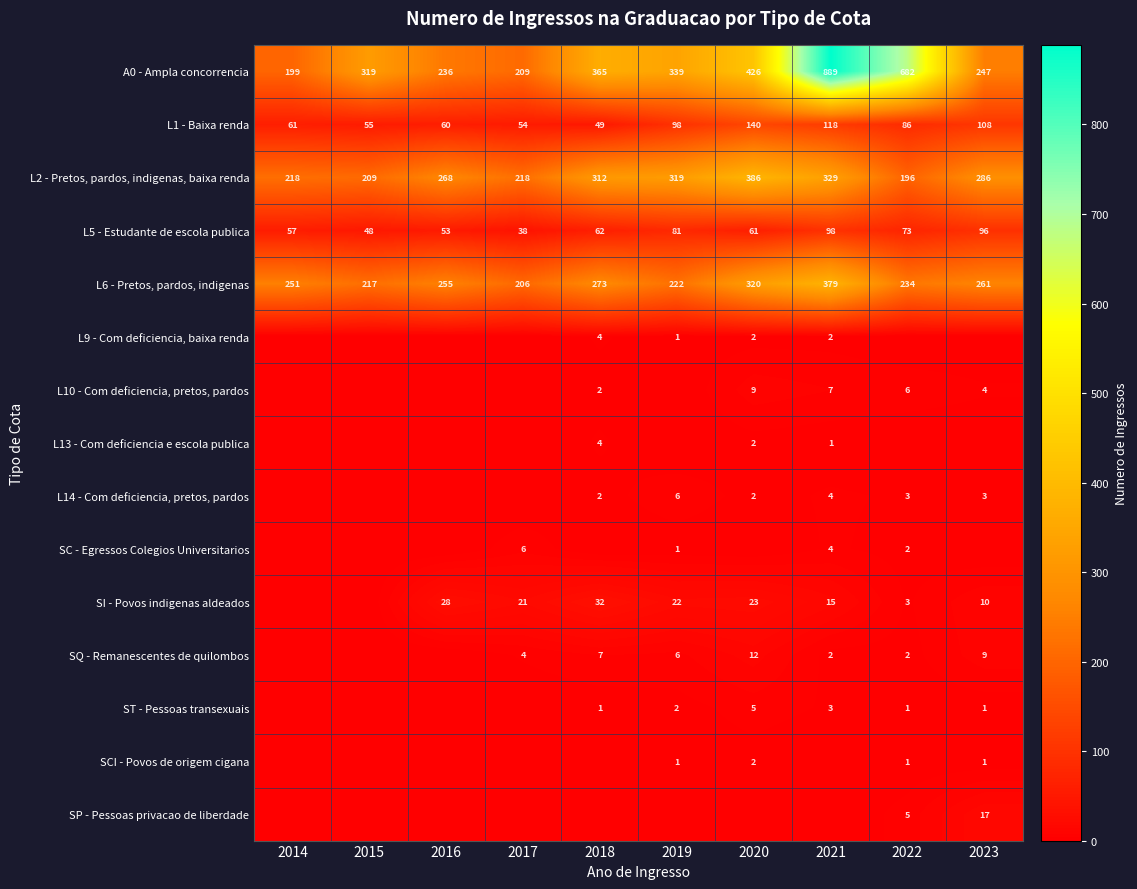

What is the approximate value of L5 - Estudante de escola publica at 2019, to the nearest 5?

80